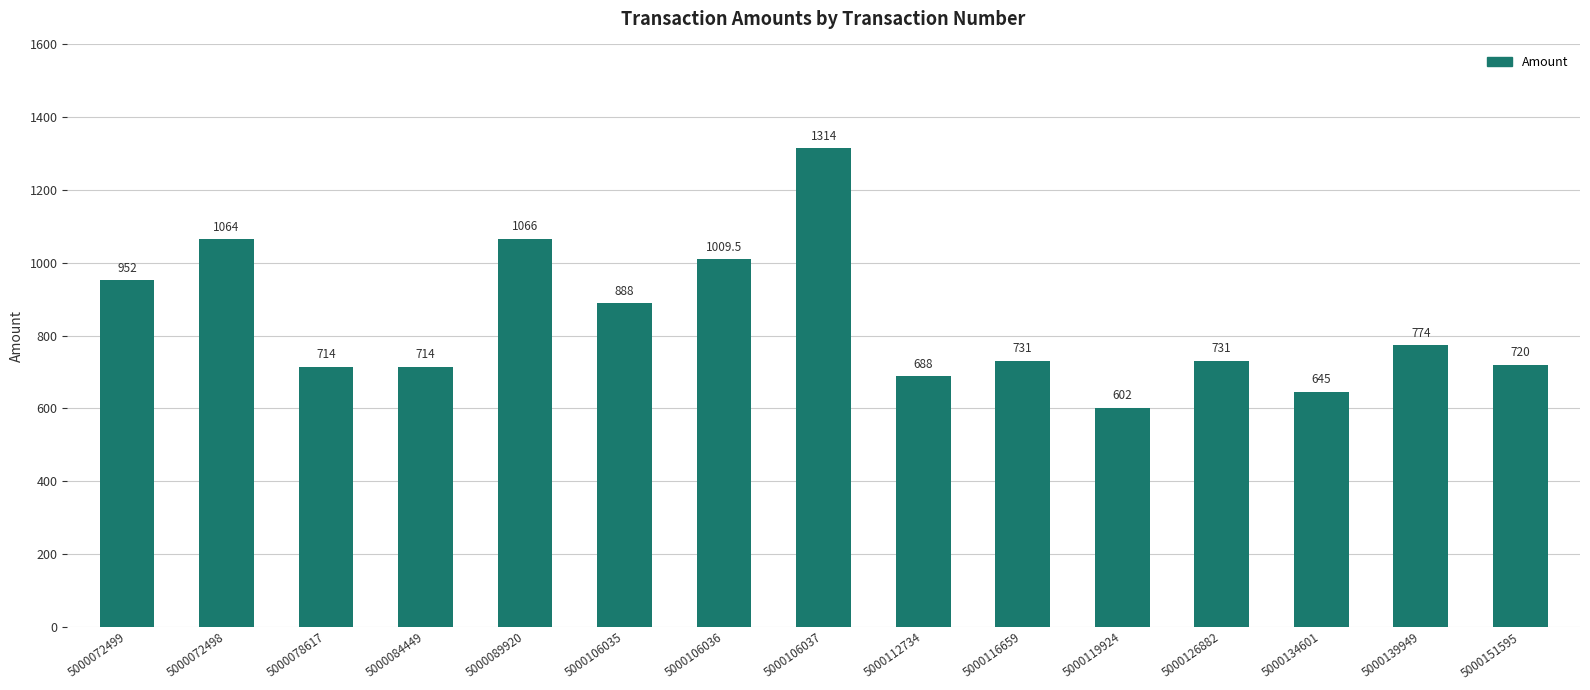

Read the value at 5000089920.

1066.0